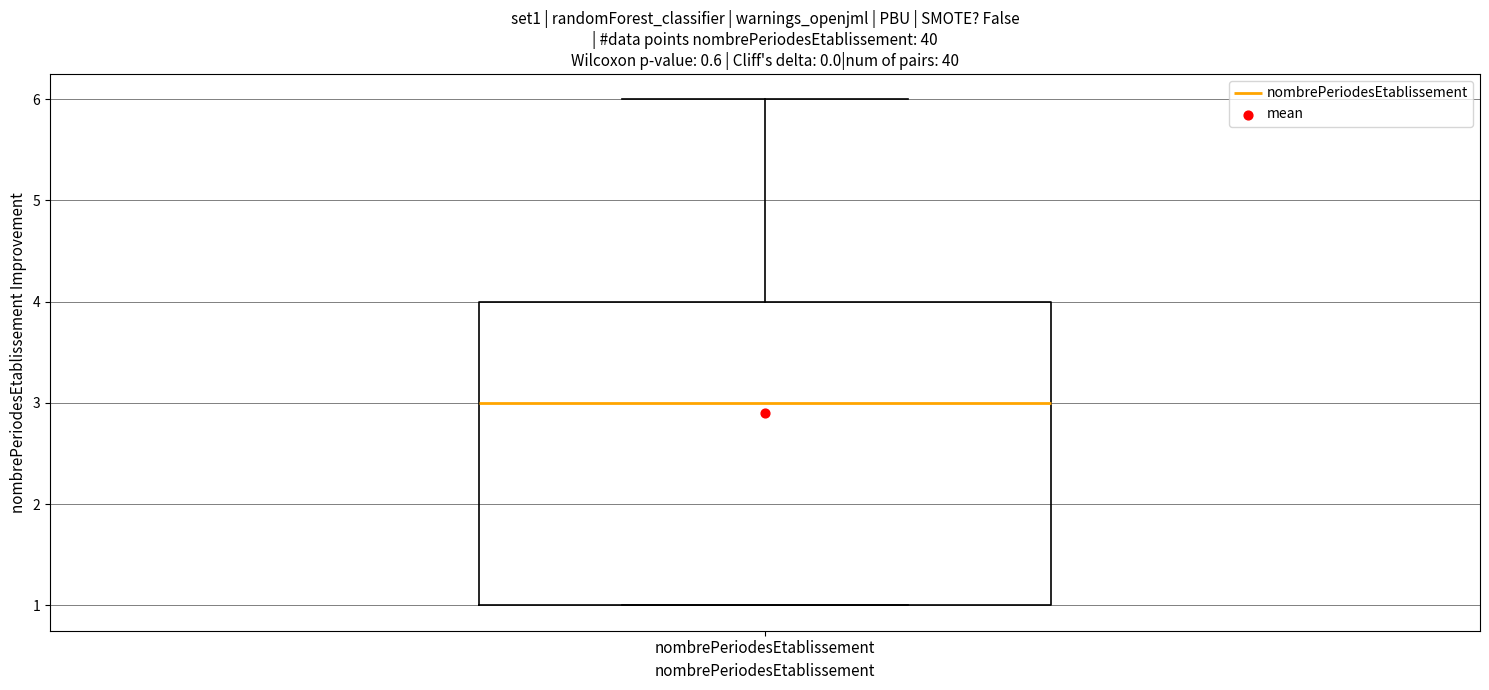

Transcribe this box plot: give where the median line is, the range the box spans, and where the two whiskers end, as read against the y-axis. The values are not printed on the chart, so give them approximately, as read against the axis.

median 3, box 1 to 4, whiskers 1 to 6